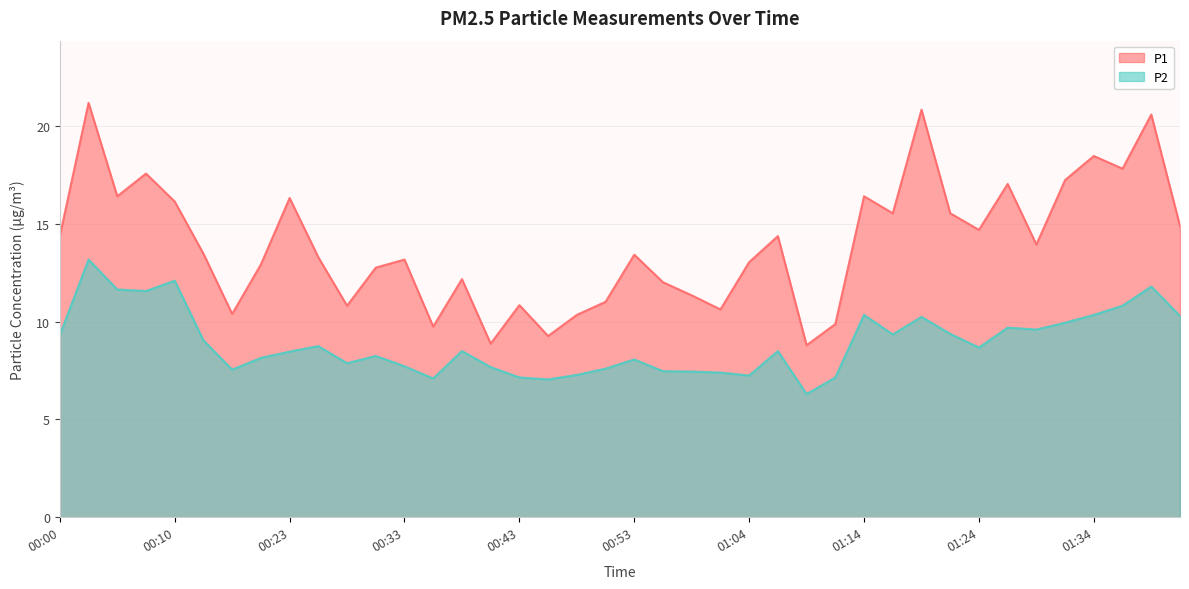

Reading left to right, extract all data points from this chart.

P1: 00:00=14.4	00:03=21.2	00:05=16.4	00:08=17.6	00:10=16.1	00:15=13.5	00:18=10.4	00:20=12.9	00:23=16.3	00:25=13.3	00:28=10.8	00:30=12.8	00:33=13.2	00:35=9.8	00:38=12.2	00:40=8.9	00:43=10.8	00:45=9.3	00:48=10.3	00:51=11.0	00:53=13.4	00:56=12.0	00:59=11.3	01:01=10.6	01:04=13.1	01:07=14.4	01:09=8.8	01:12=9.9	01:14=16.4	01:17=15.6	01:19=20.9	01:22=15.6	01:24=14.7	01:27=17.1	01:29=13.9	01:32=17.2	01:34=18.5	01:37=17.8	01:39=20.6	01:42=14.9
P2: 00:00=9.3	00:03=13.2	00:05=11.7	00:08=11.6	00:10=12.1	00:15=9.1	00:18=7.5	00:20=8.2	00:23=8.5	00:25=8.8	00:28=7.9	00:30=8.2	00:33=7.7	00:35=7.1	00:38=8.5	00:40=7.7	00:43=7.2	00:45=7.0	00:48=7.3	00:51=7.6	00:53=8.1	00:56=7.5	00:59=7.5	01:01=7.4	01:04=7.2	01:07=8.5	01:09=6.3	01:12=7.2	01:14=10.3	01:17=9.3	01:19=10.2	01:22=9.4	01:24=8.7	01:27=9.7	01:29=9.6	01:32=9.9	01:34=10.3	01:37=10.8	01:39=11.8	01:42=10.3